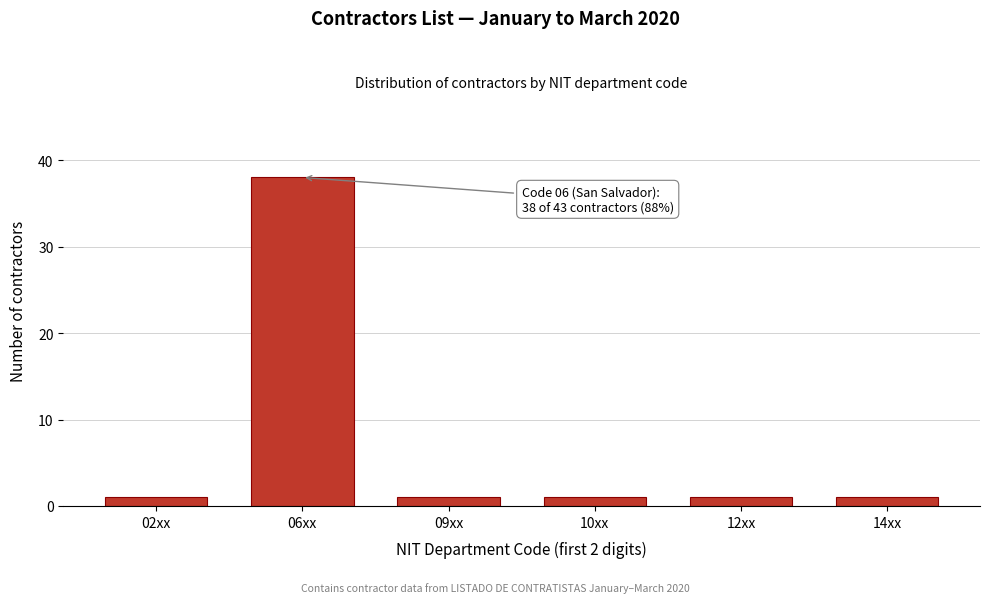

Reading left to right, transcribe all the data shown in this chart.

1	38	1	1	1	1